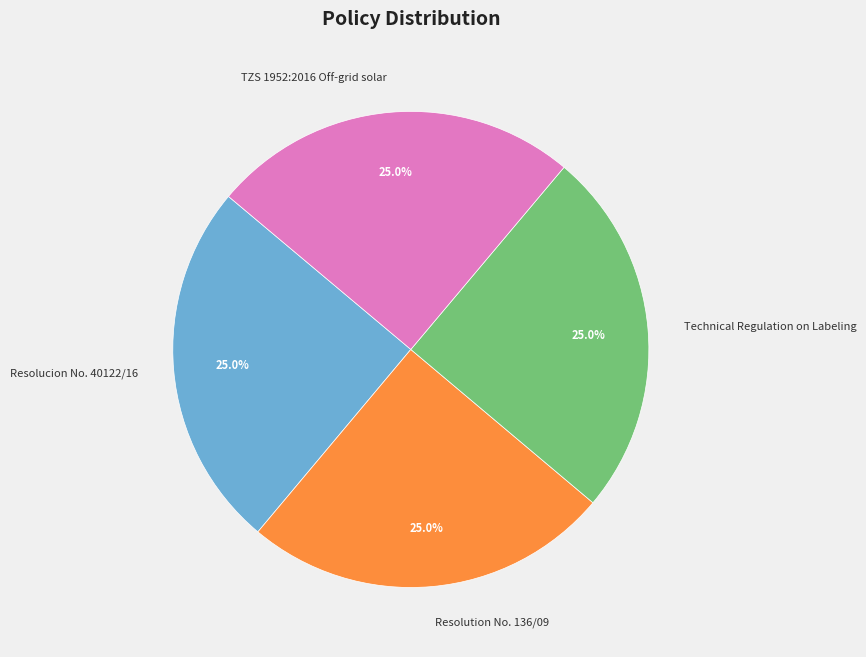

The Technical Regulation on Labeling slice represents 25% of the pie. True or false?

True